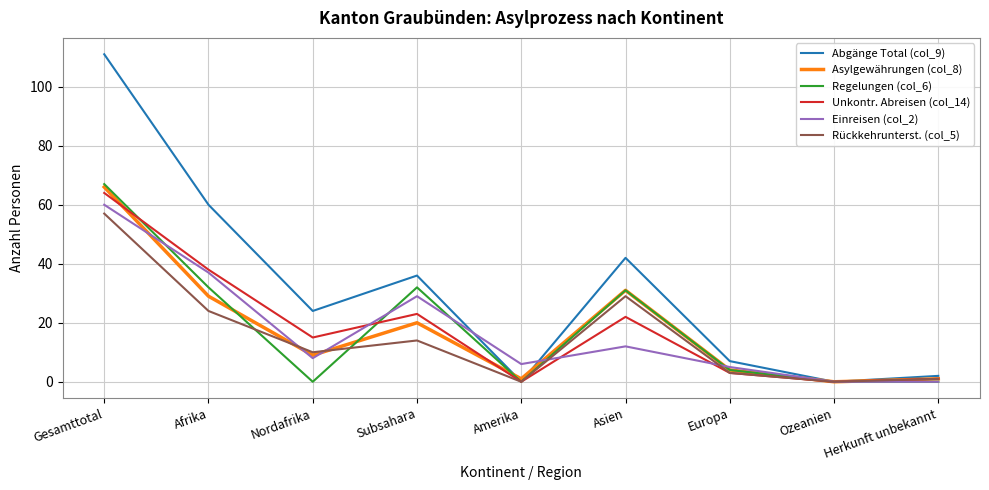

What position from the right is Afrika?

8